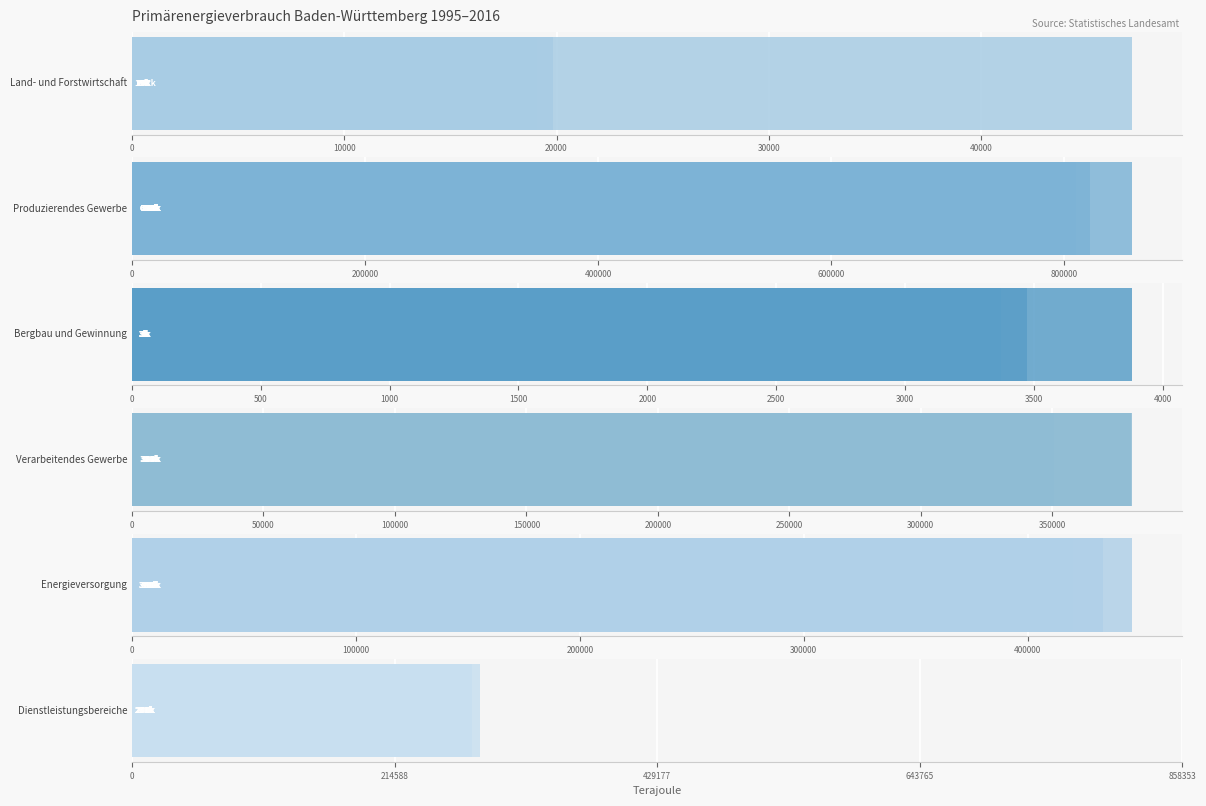

Is it true that Energieversorgung equals 620285.6 at 40000?

False